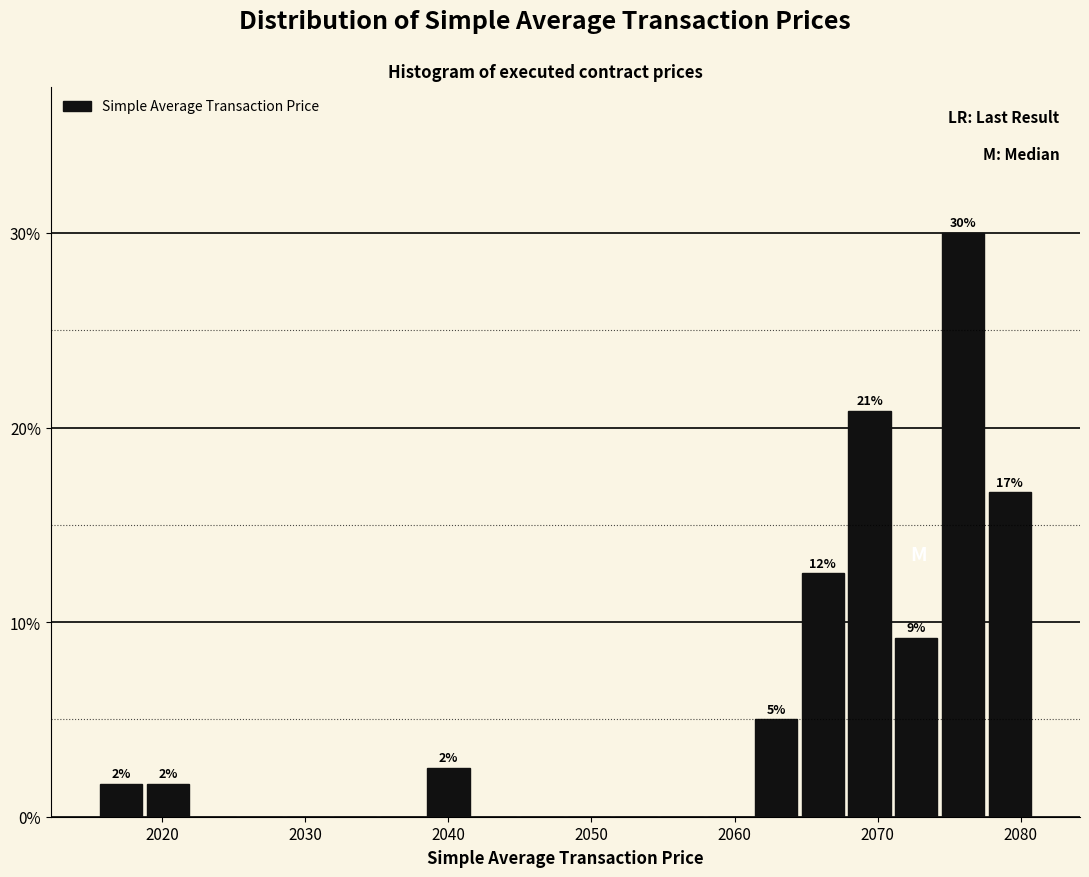

Around what value on the x-axis is the tallest bar? Give the approximate position of its centre, as read against the axis.

2076